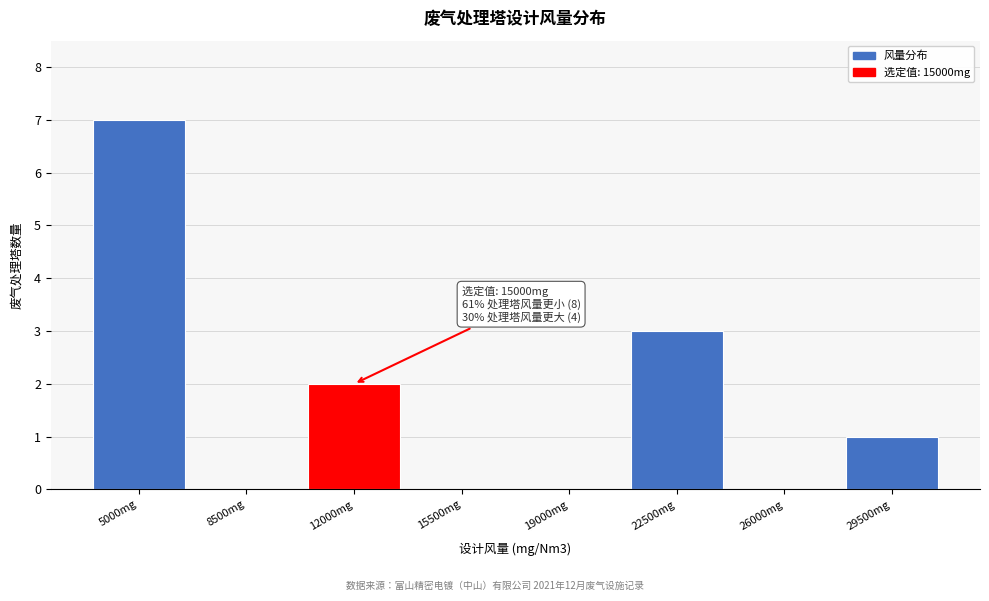

Reading left to right, extract all data points from this chart.

5000mg=7	8500mg=0	12000mg=2	15500mg=0	19000mg=0	22500mg=3	26000mg=0	29500mg=1